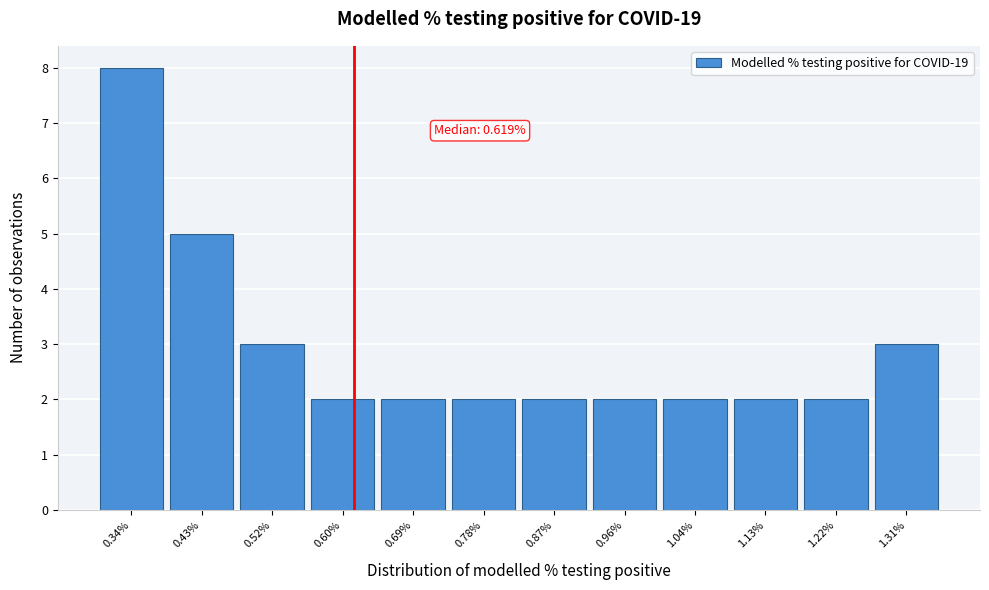

Over which range of the x-axis is the bar tallest?

0.30 to 0.38